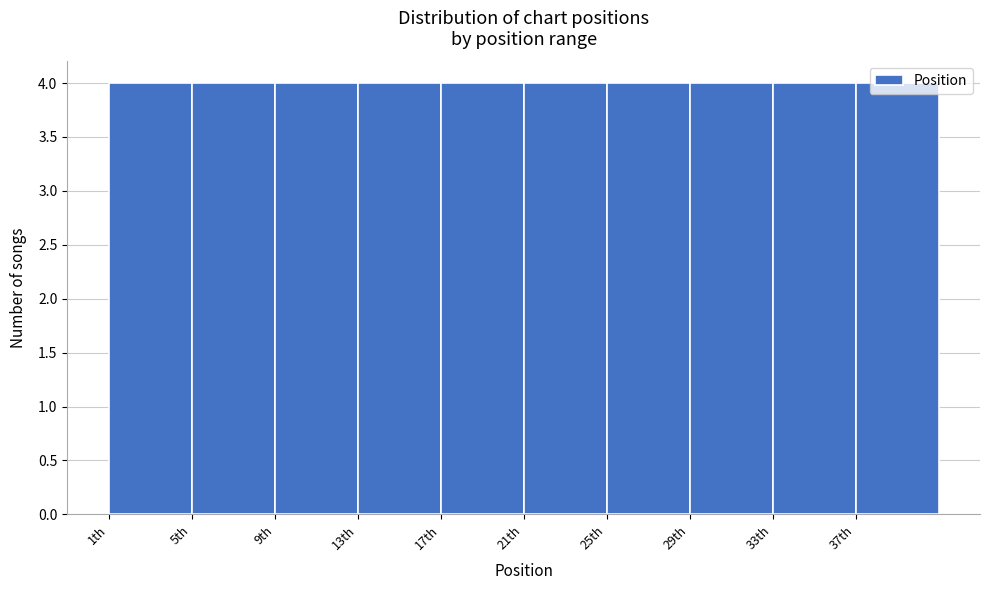

Reading left to right, list every bar in this chart as the range it spans on the x-axis followed by its height. The values are not printed on the chart, so give them approximately, as read against the axis.

1 to 5: 4
5 to 9: 4
9 to 13: 4
13 to 17: 4
17 to 21: 4
21 to 25: 4
25 to 29: 4
29 to 33: 4
33 to 37: 4
37 to 41: 4